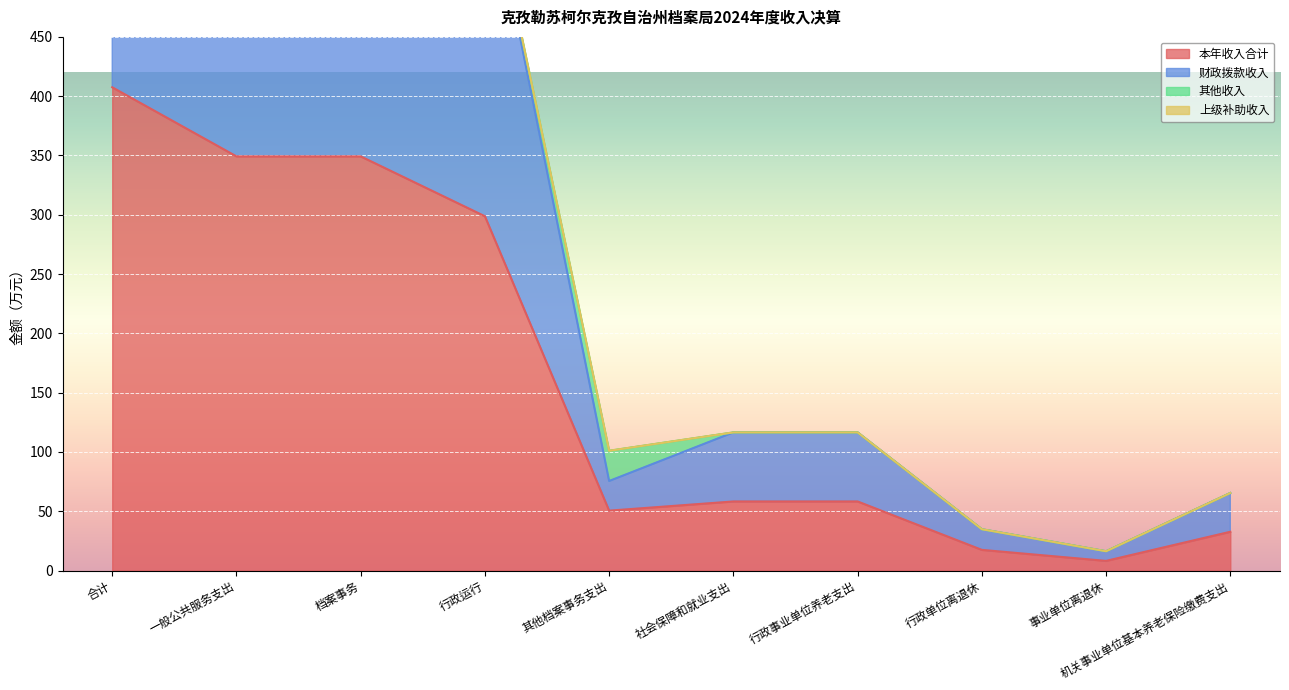

Is the value of 财政拨款收入 at 事业单位离退休 greater than the value of 本年收入合计 at 社会保障和就业支出?

No